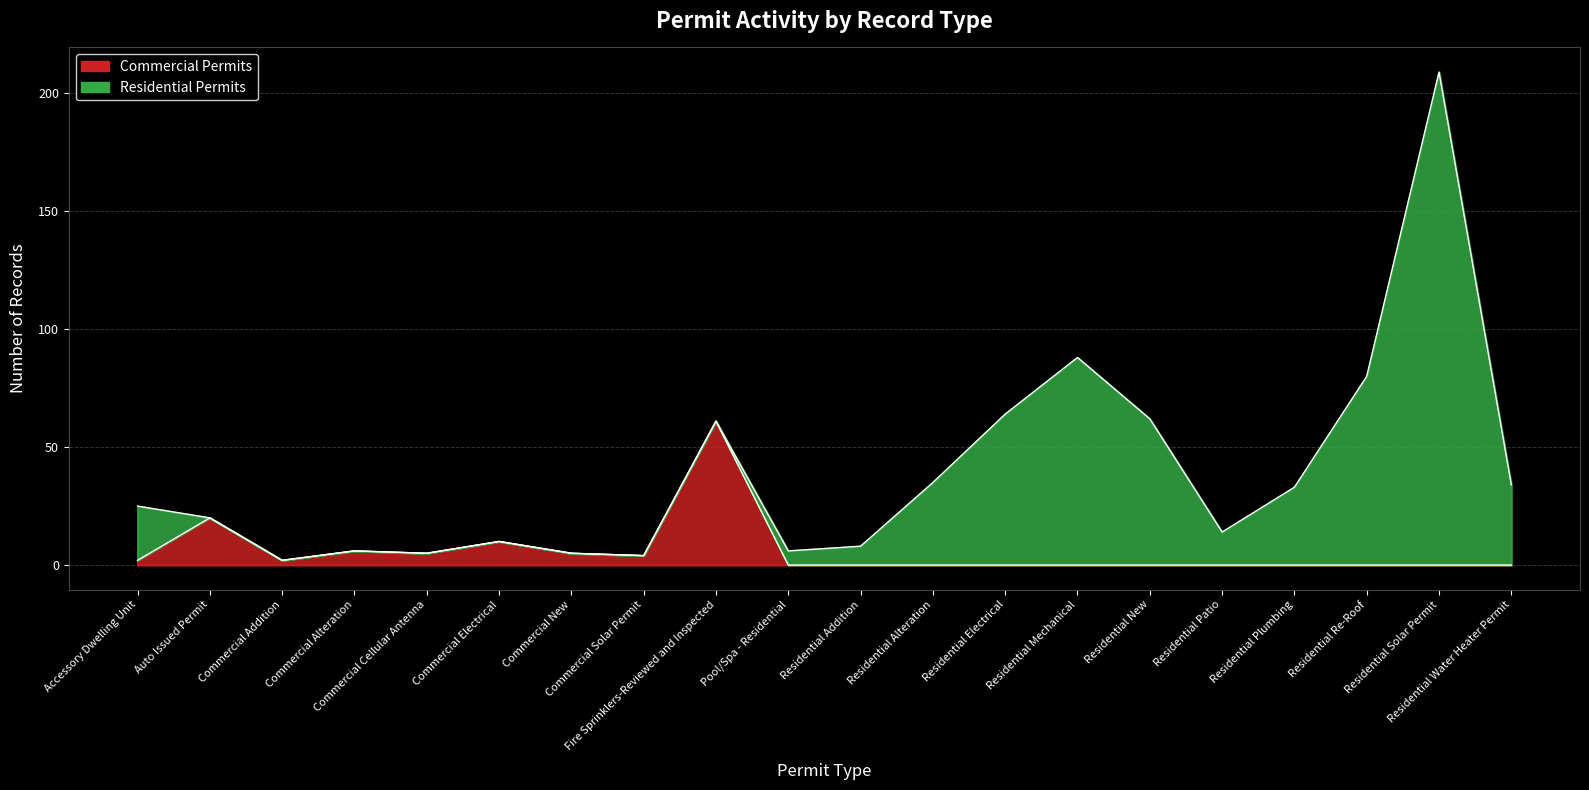

True or false: the data has more than 1 interior local peaks.

True